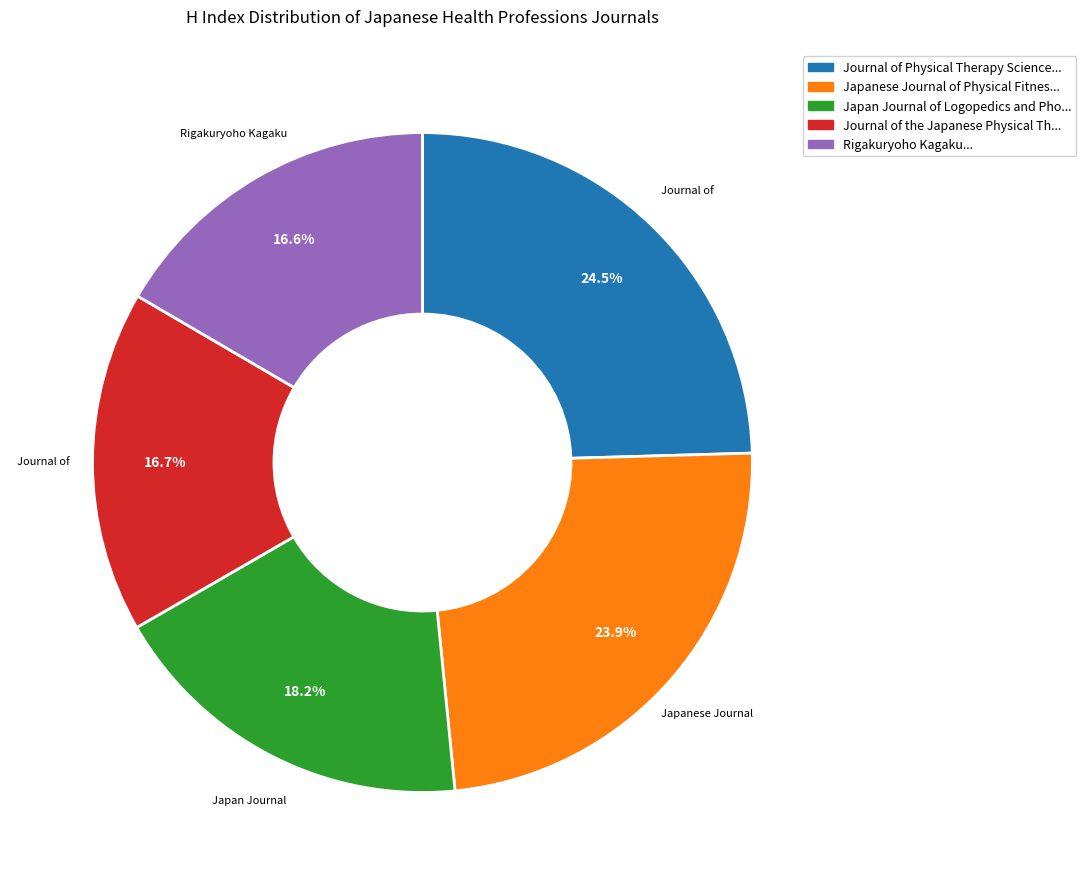

Is there a majority slice in this chart?

No